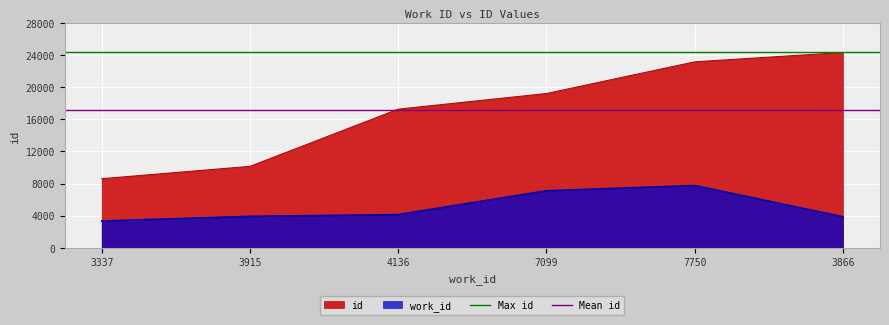

Which category has the lowest value in the Max id series?

3337